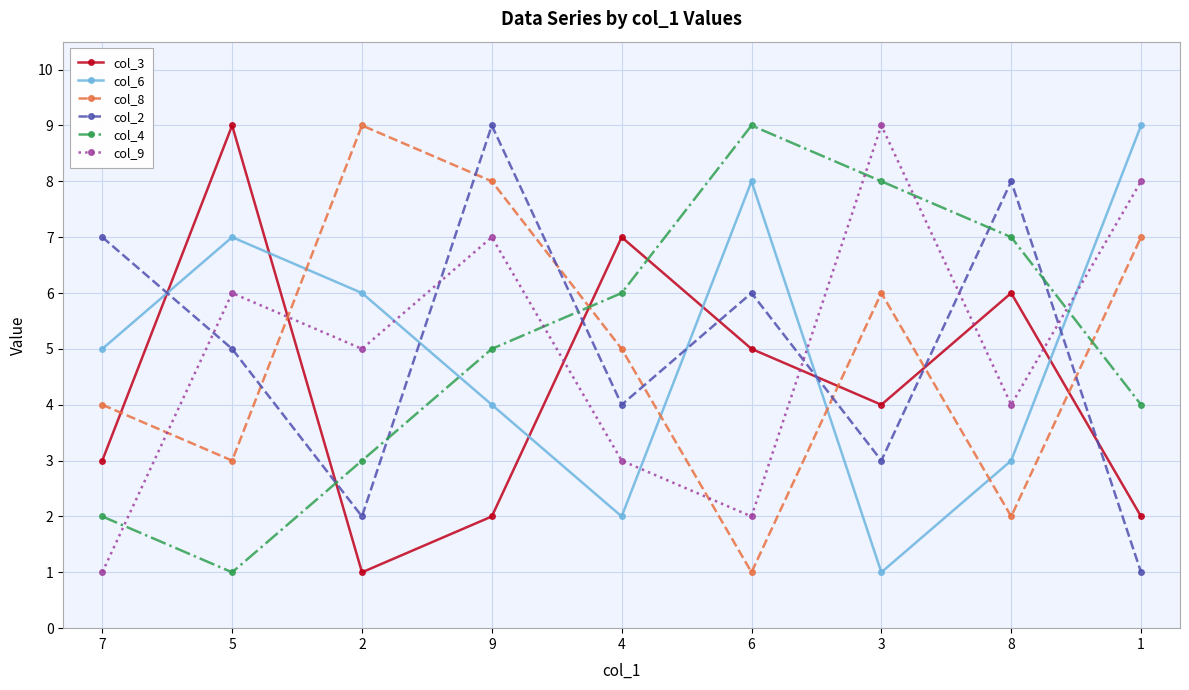

Is the value of col_3 at 8 greater than the value of col_9 at 7?

Yes